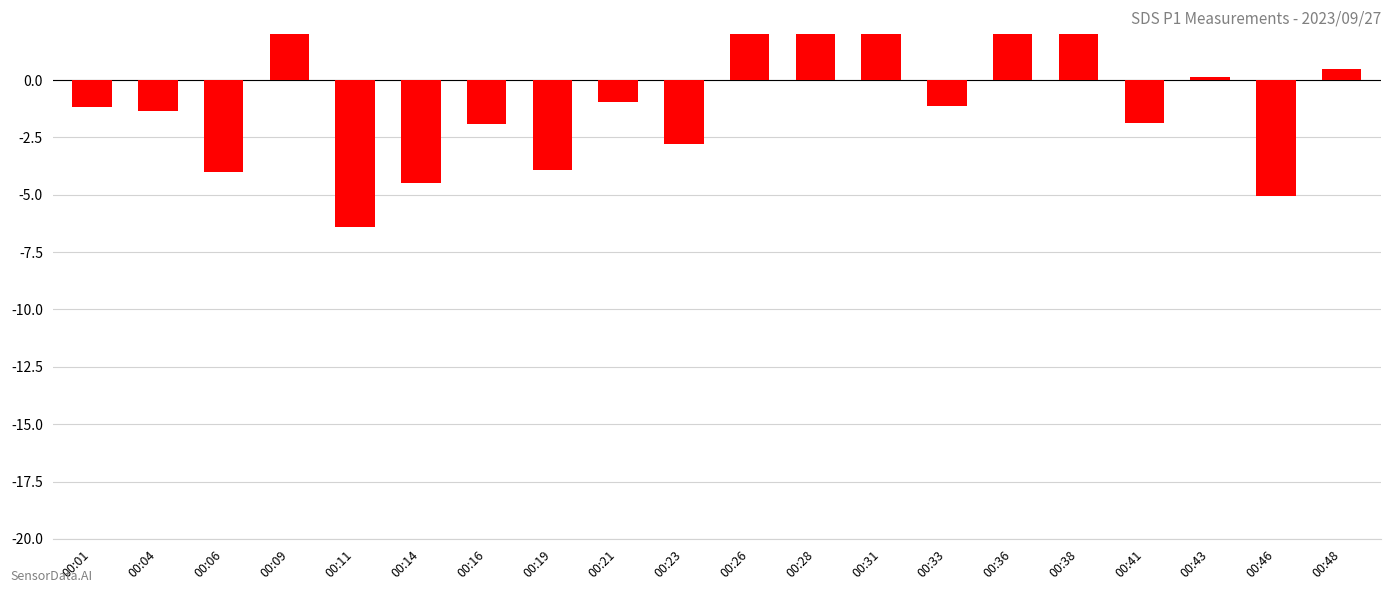

List the labels in order of value, smallest first.

00:11, 00:46, 00:14, 00:06, 00:19, 00:23, 00:16, 00:41, 00:04, 00:01, 00:33, 00:21, 00:43, 00:48, 00:38, 00:36, 00:28, 00:09, 00:31, 00:26